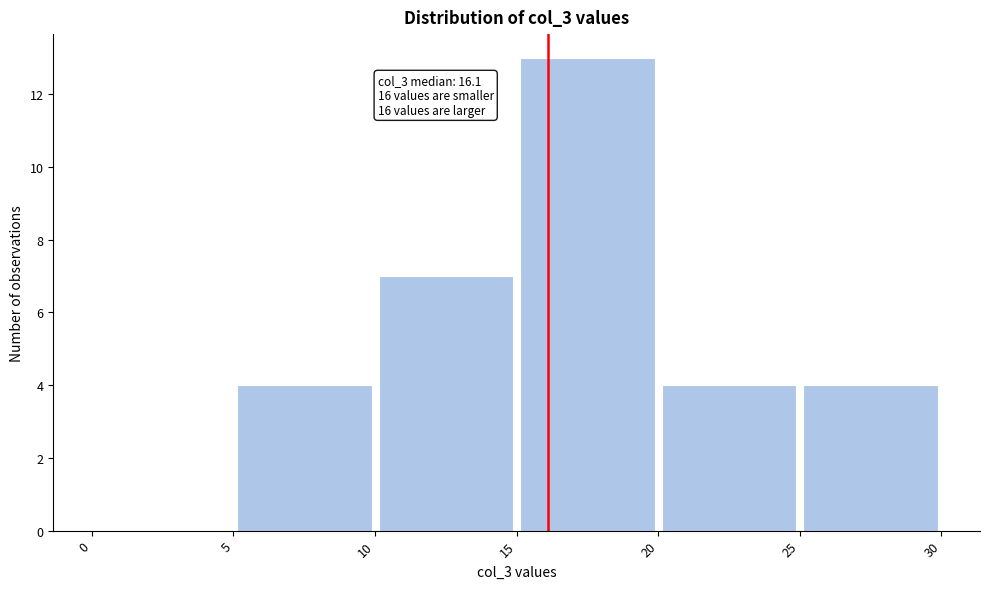

Which range on the x-axis has the tallest bar?

15 to 20